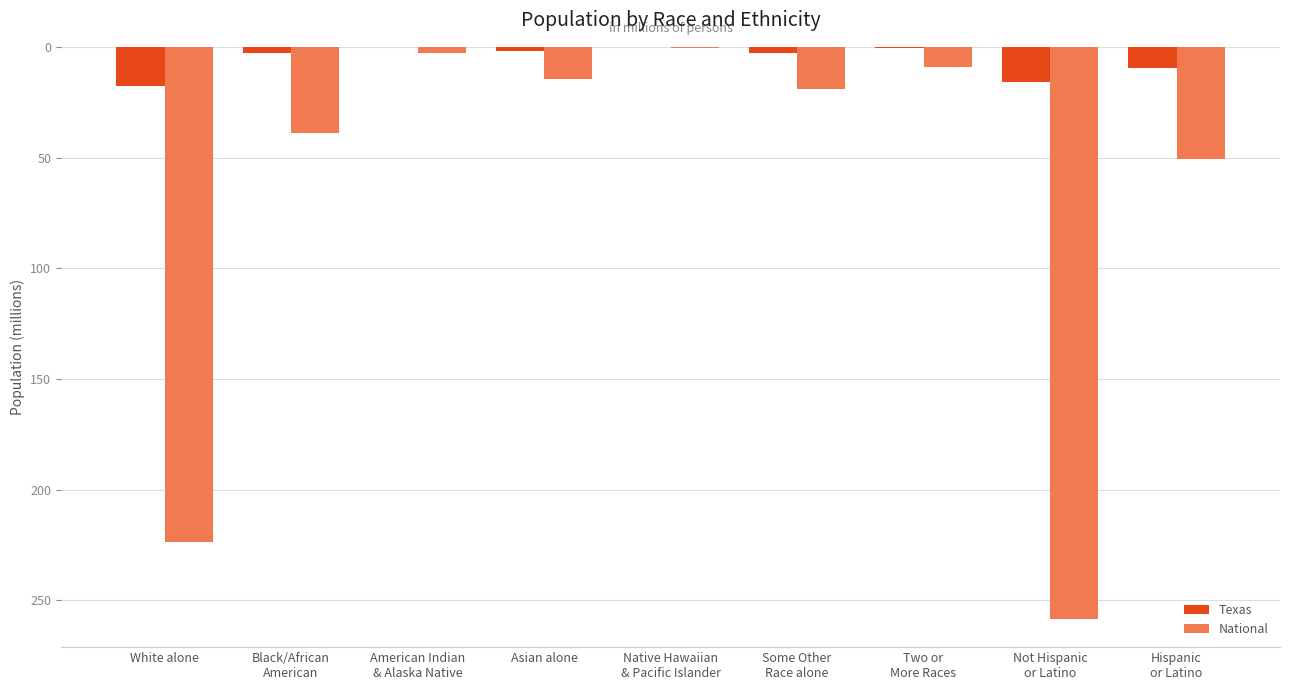

What is the total value across all series at White alone?

241.3